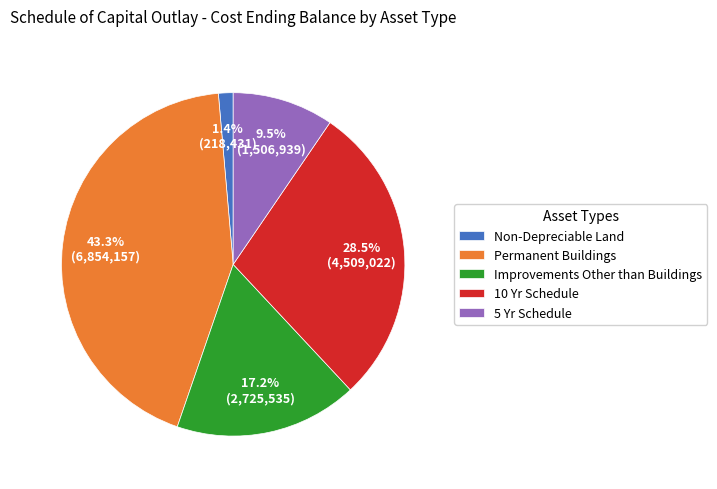

Is the sum of Improvements Other than Buildings and Non-Depreciable Land greater than half?

No